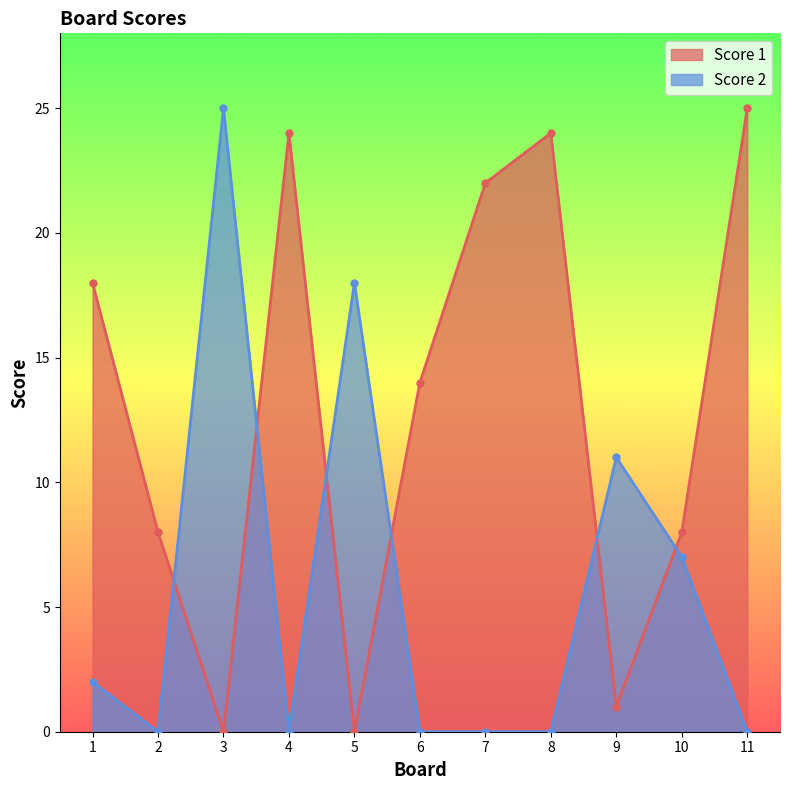

At which category is the sum across all series the highest?

3